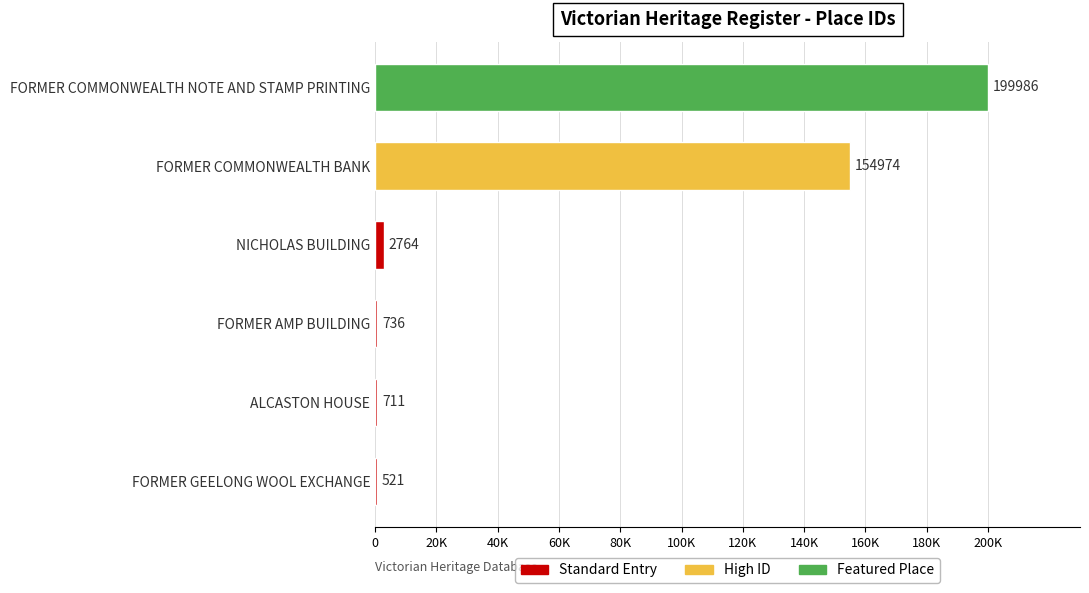

Where is the data nearest to the value 100253?

FORMER COMMONWEALTH BANK